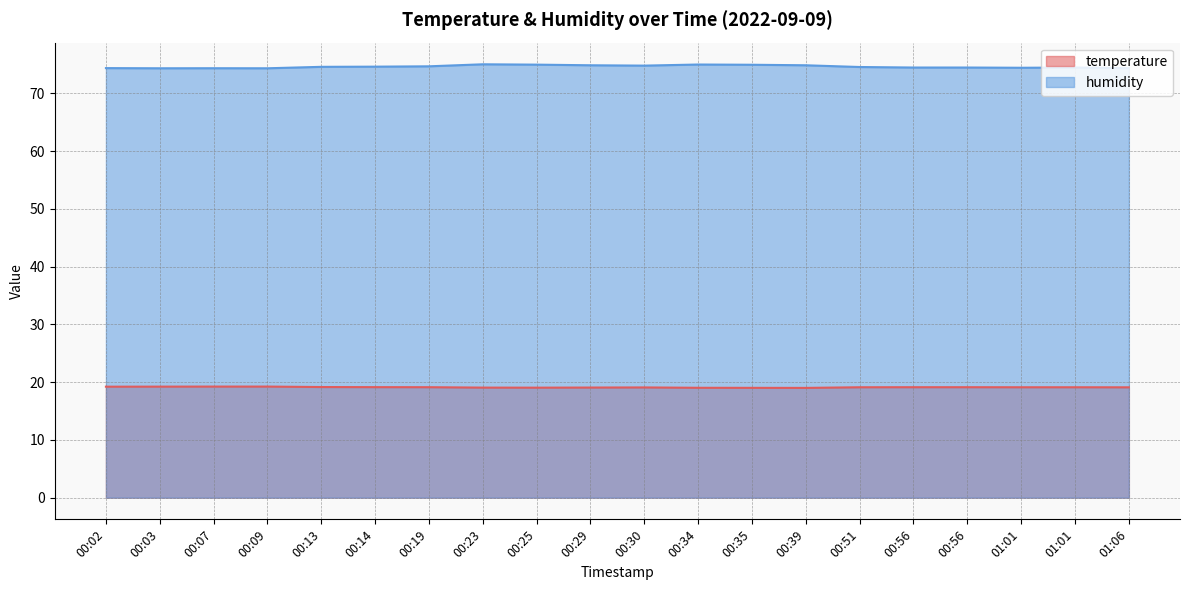

Which category has the lowest value in the humidity series?

00:03